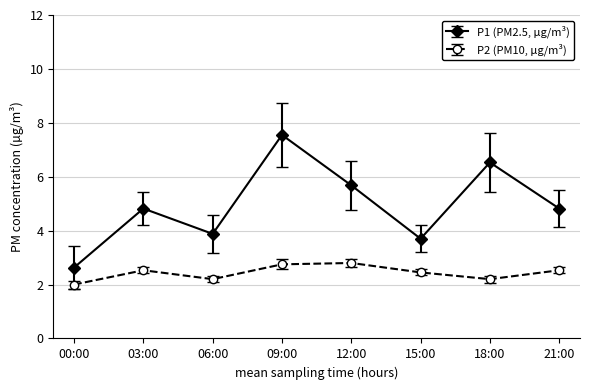

List the series in order of their overall mean, highest first.

P1 (PM2.5, µg/m³), P2 (PM10, µg/m³)